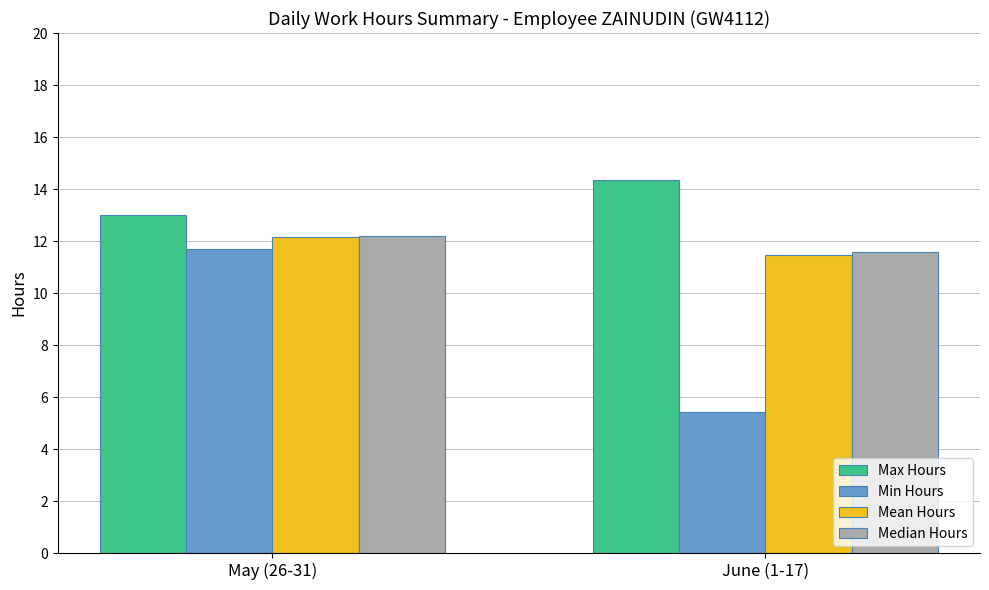

Is it true that Median Hours equals 8.3 at May (26-31)?

False